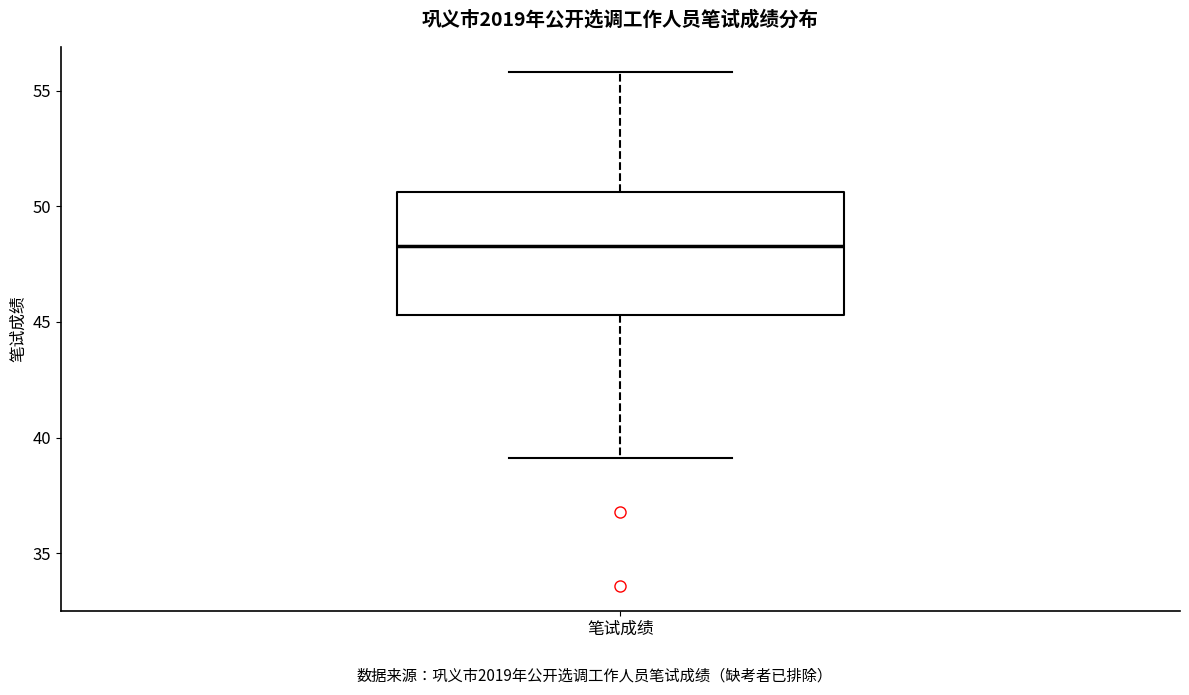

Where is the lower edge of the box for 笔试成绩 on the y-axis? The values are not printed on the chart, so give them approximately, as read against the axis.

45.5